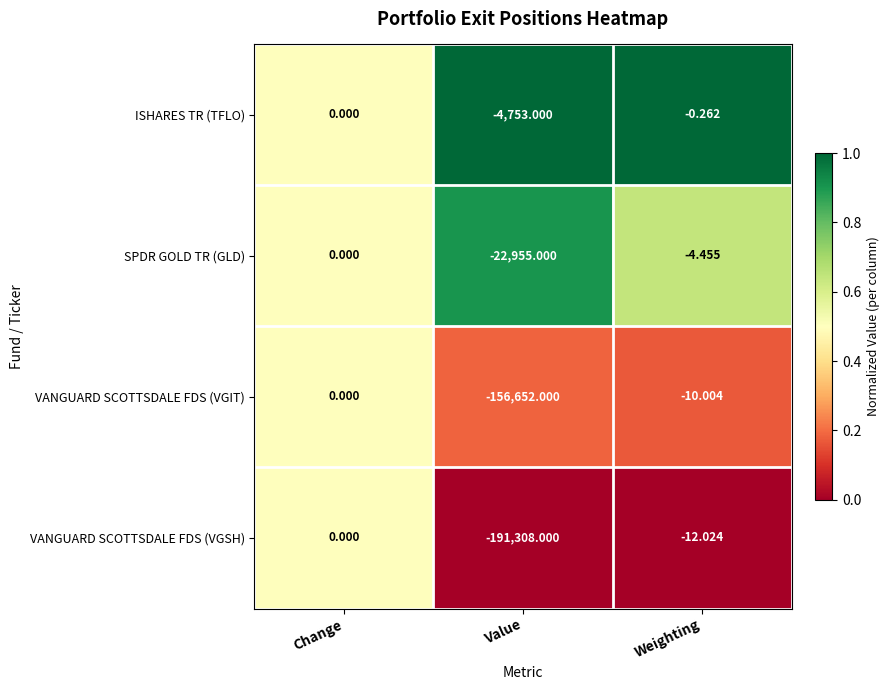

At which label does SPDR GOLD TR (GLD) reach its minimum?

Value